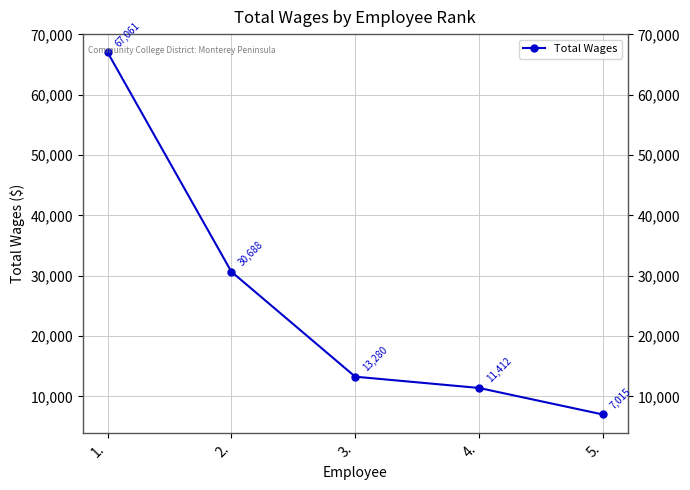

Does the chart have visible grid lines?

Yes